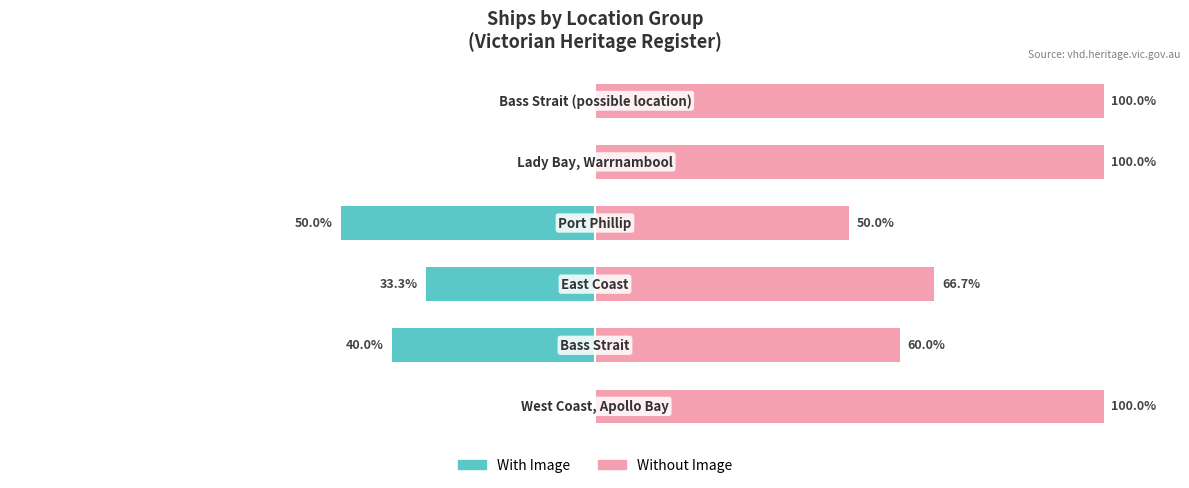

True or false: With Image (Has Photo) has a value of 0.0 at 4.

True